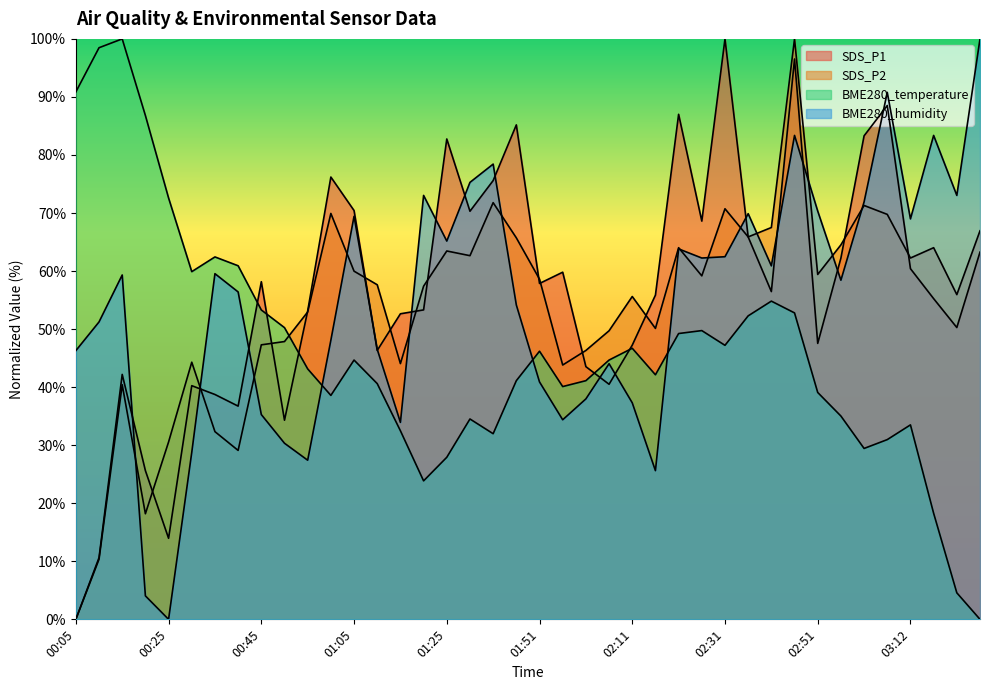

How many categories are shown in the chart?

40